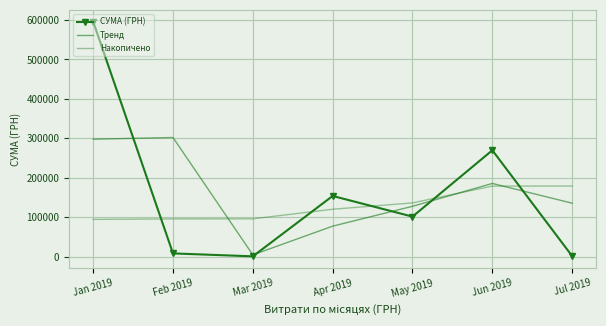

List the series in order of their peak value, lowest first.

Накопичено, Тренд, СУМА (ГРН)